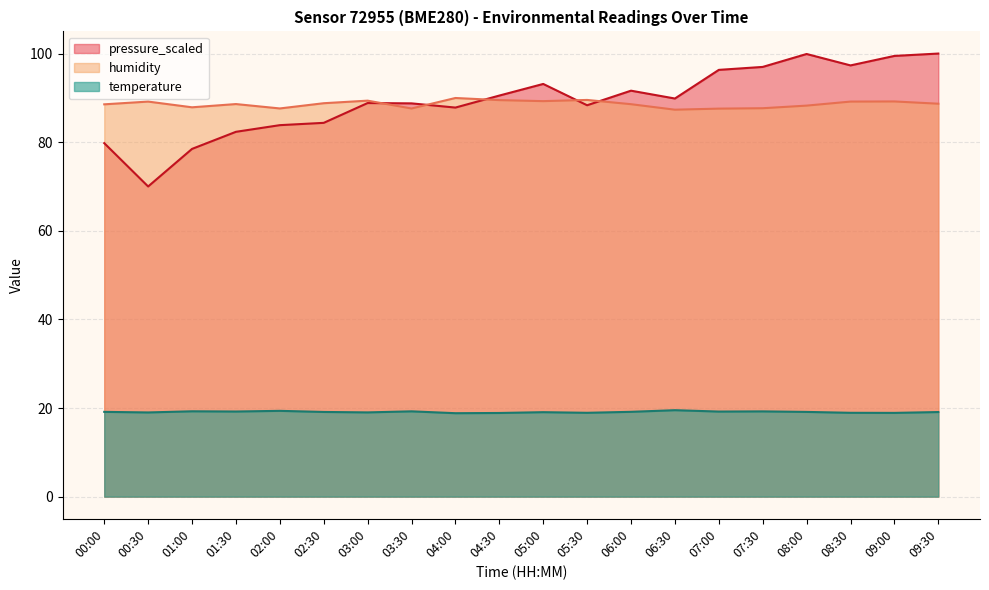

At which label does temperature reach its minimum?

04:00